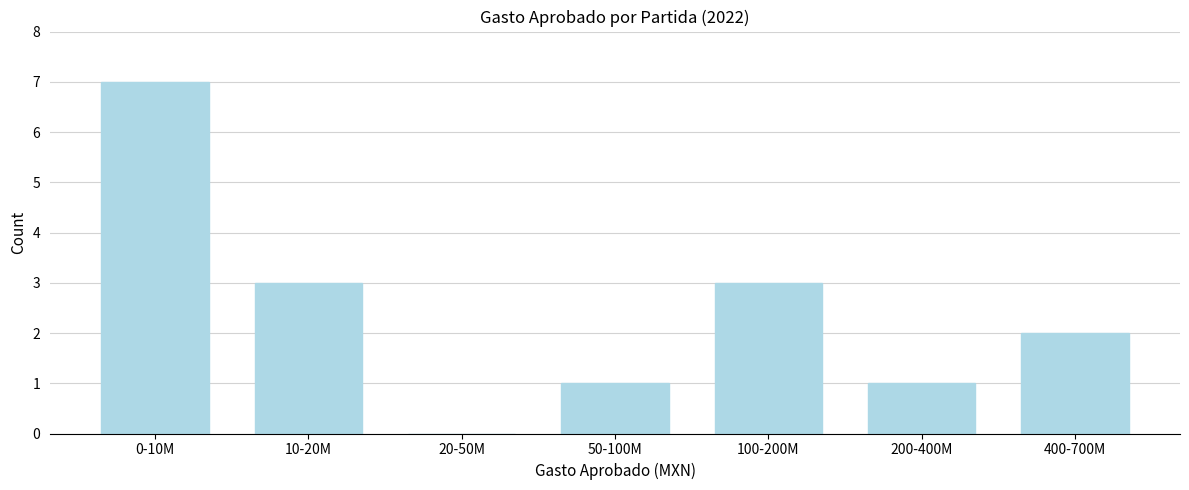

Reading right to left, what are all the values shown in this chart?

400-700M=2	200-400M=1	100-200M=3	50-100M=1	20-50M=0	10-20M=3	0-10M=7